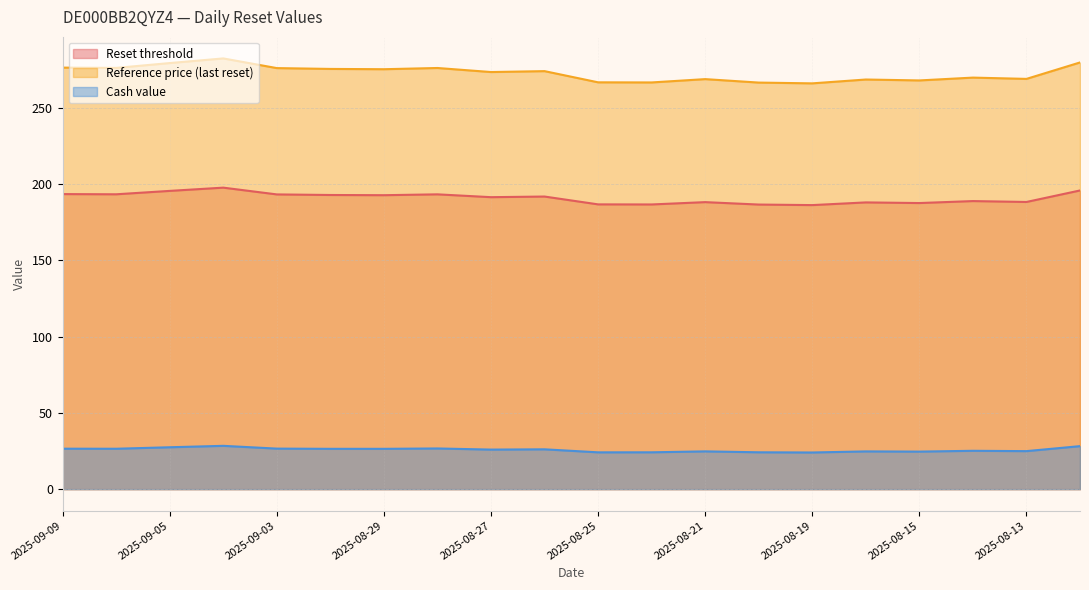

How many interior local valleys does the Reset threshold series have?

7